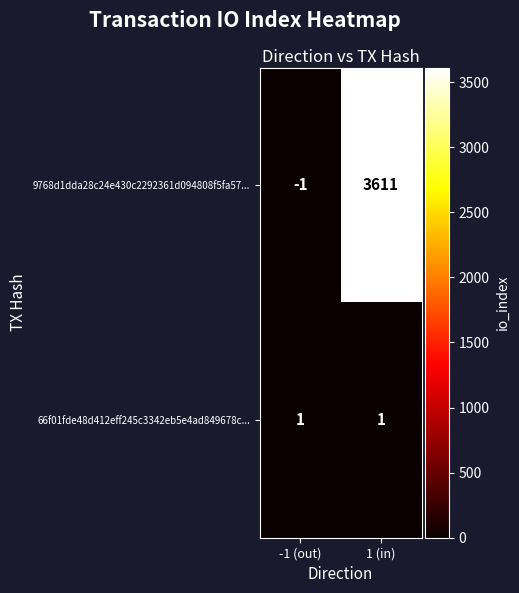

What is the sum of the 9768d1dda28c24e430c2292361d094808f5fa57... values at -1 (out) and 1 (in)?

3610